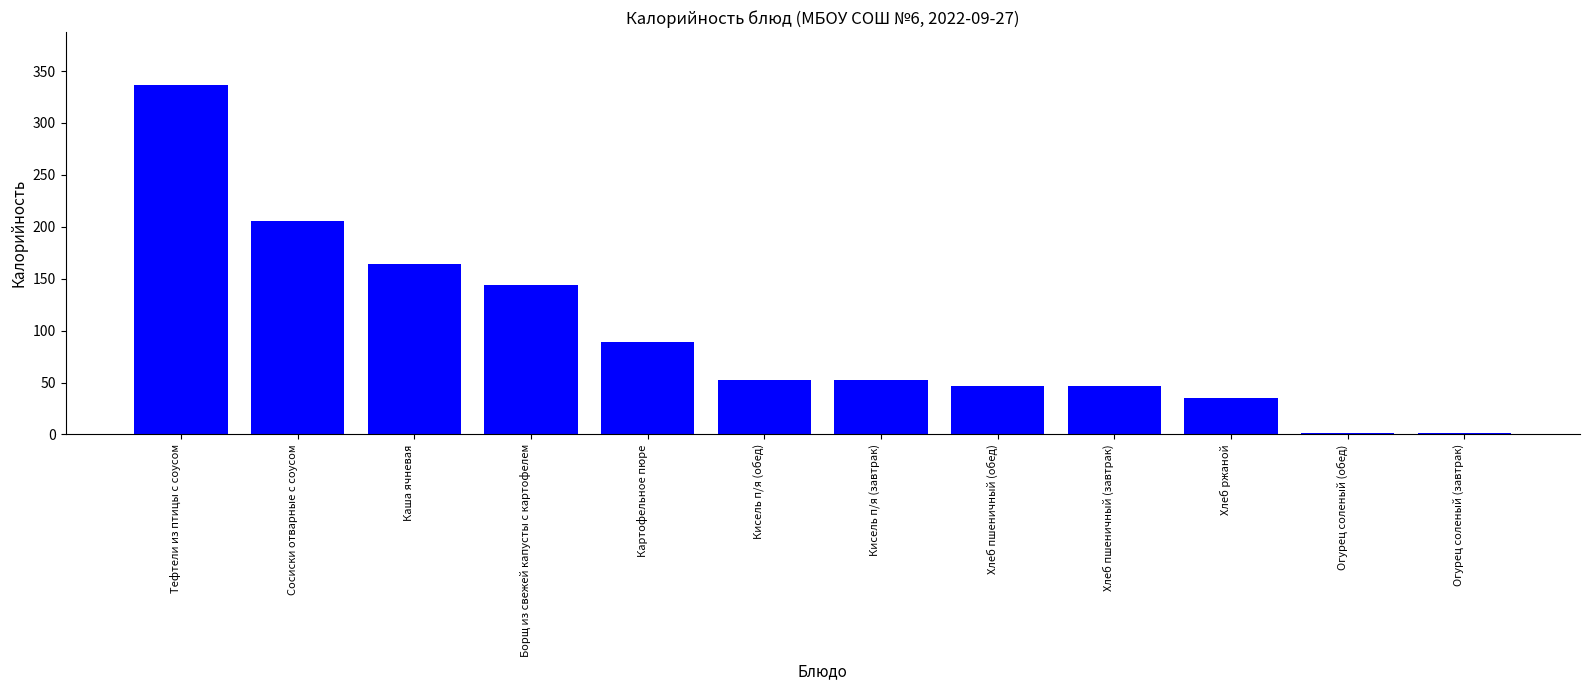

What value does the data have at Хлеб пшеничный (завтрак)?

47.0